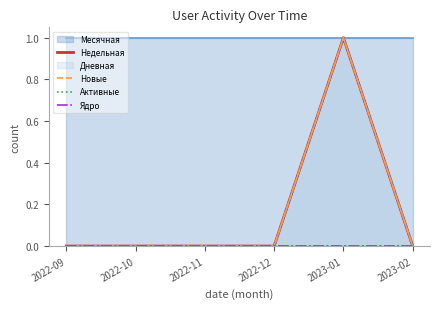

True or false: Недельная has more than 0 points higher than both neighbors.

True